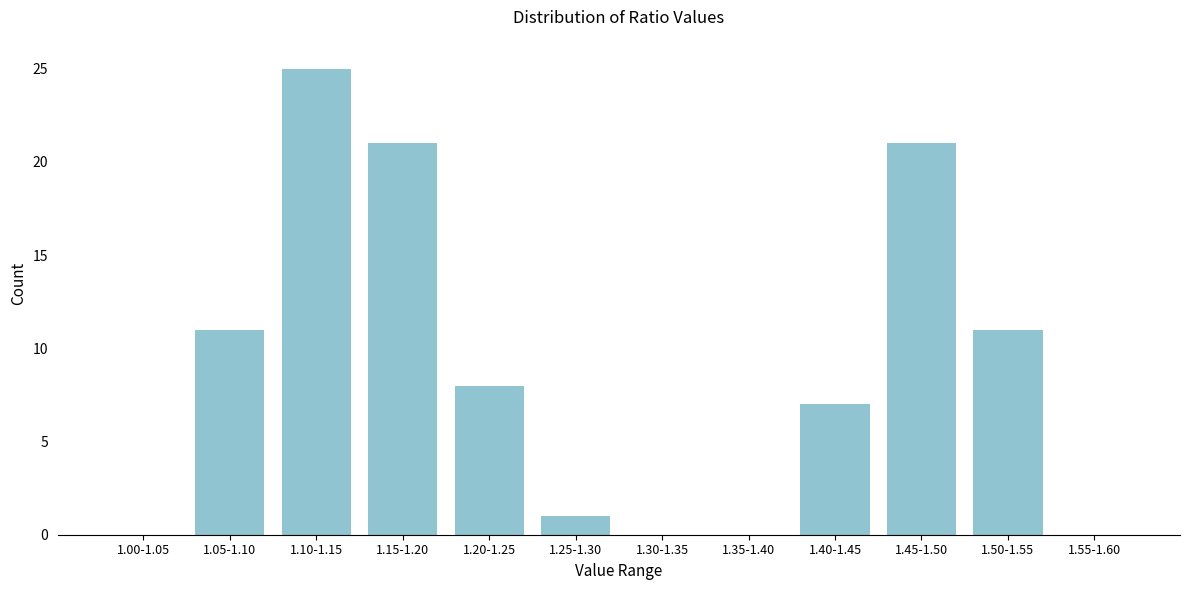

Reading left to right, what are all the values shown in this chart?

1.00-1.05=0	1.05-1.10=11	1.10-1.15=25	1.15-1.20=21	1.20-1.25=8	1.25-1.30=1	1.30-1.35=0	1.35-1.40=0	1.40-1.45=7	1.45-1.50=21	1.50-1.55=11	1.55-1.60=0